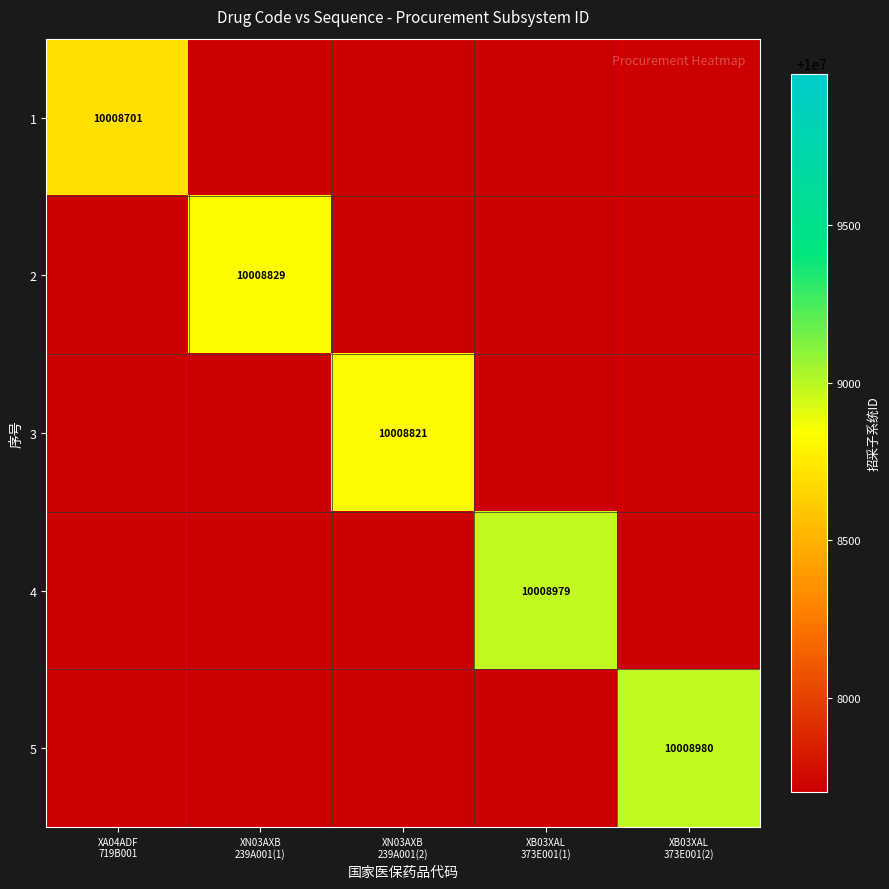

How many positive values does the 1 series have?

1